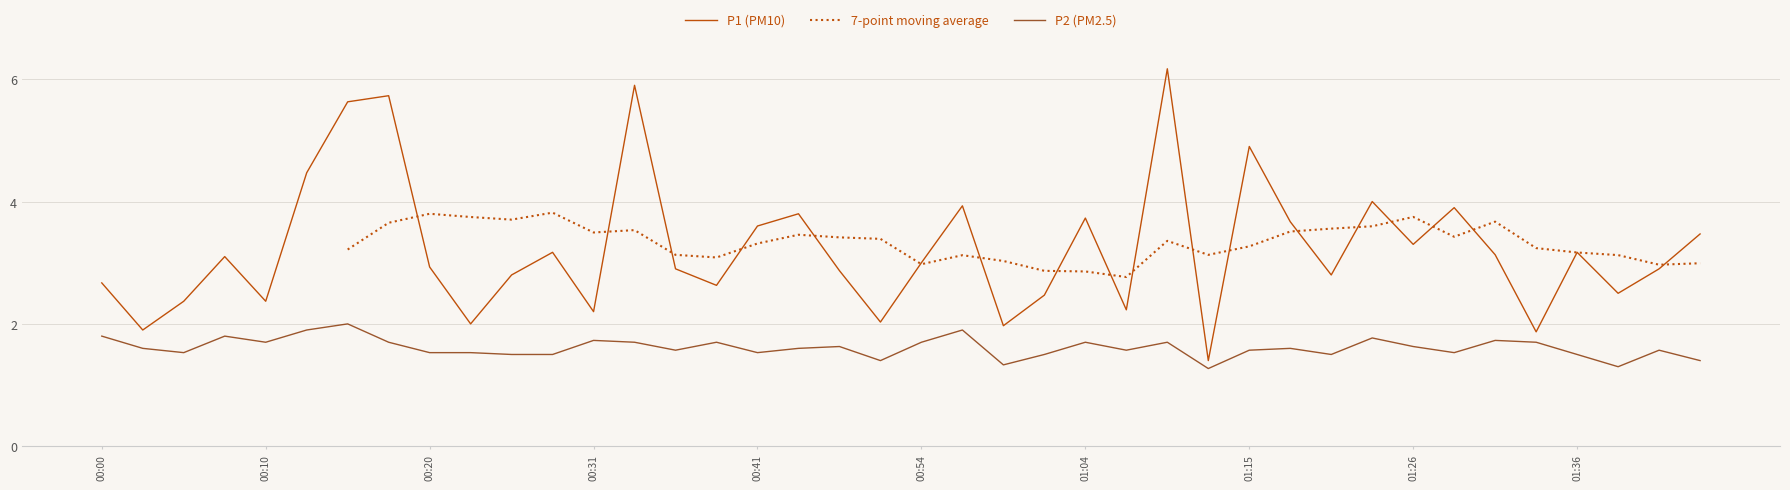

The value of P2 at 01:38 is 1.3. True or false?

True